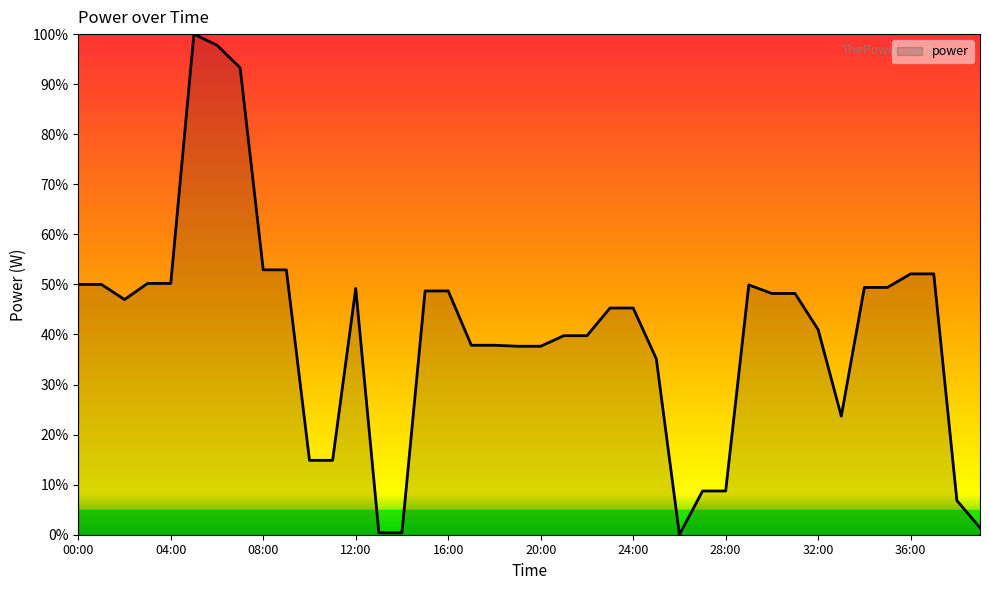

What is the greatest value displayed?

100.0